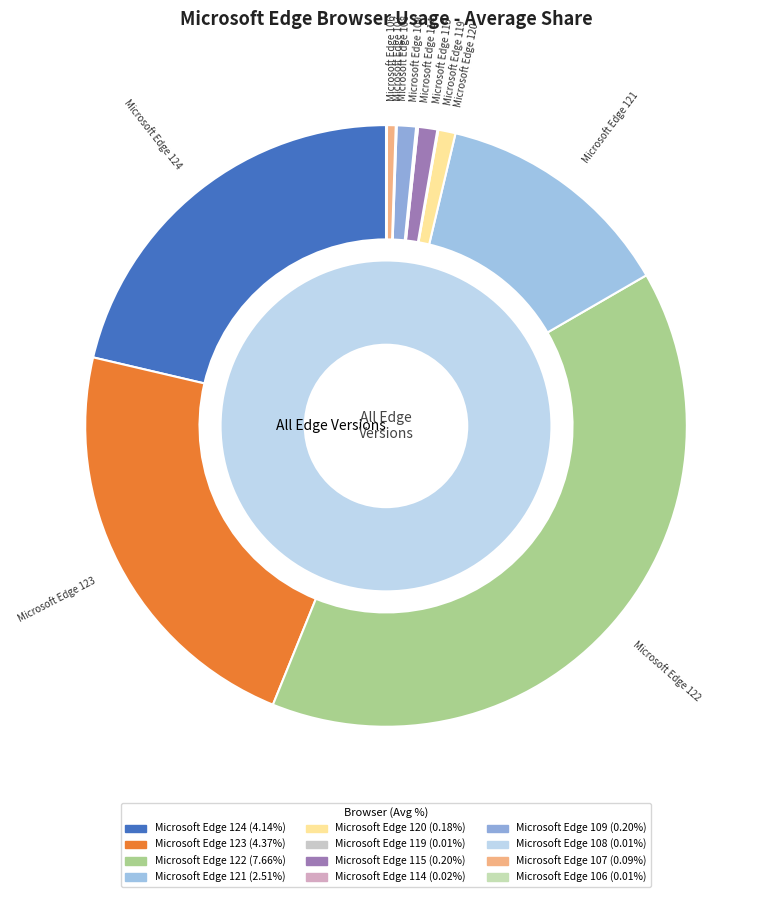

What is the largest slice in the pie chart?

Microsoft Edge 122